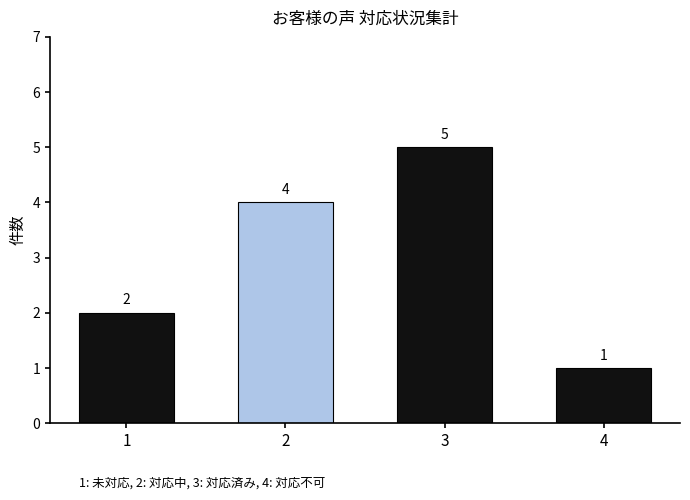

Count the number of data series in this chart.

1